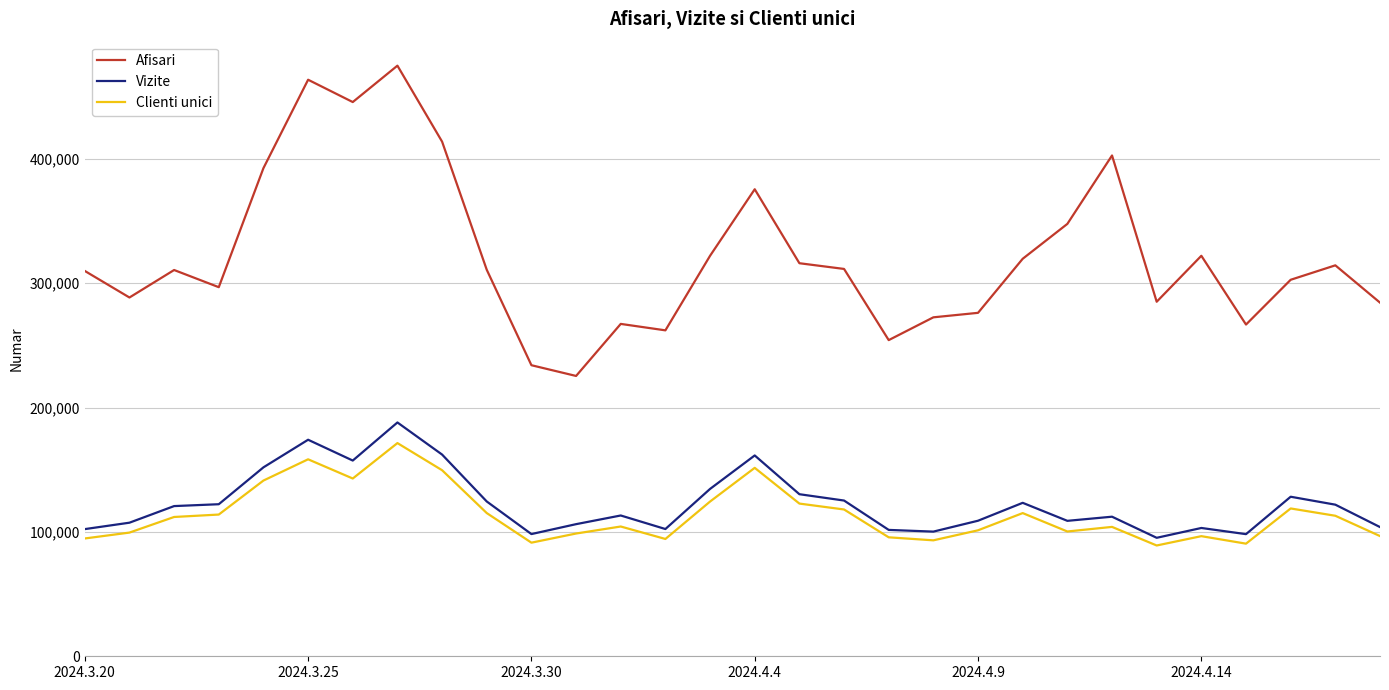

Which series has the largest total across all categories?

Afisari